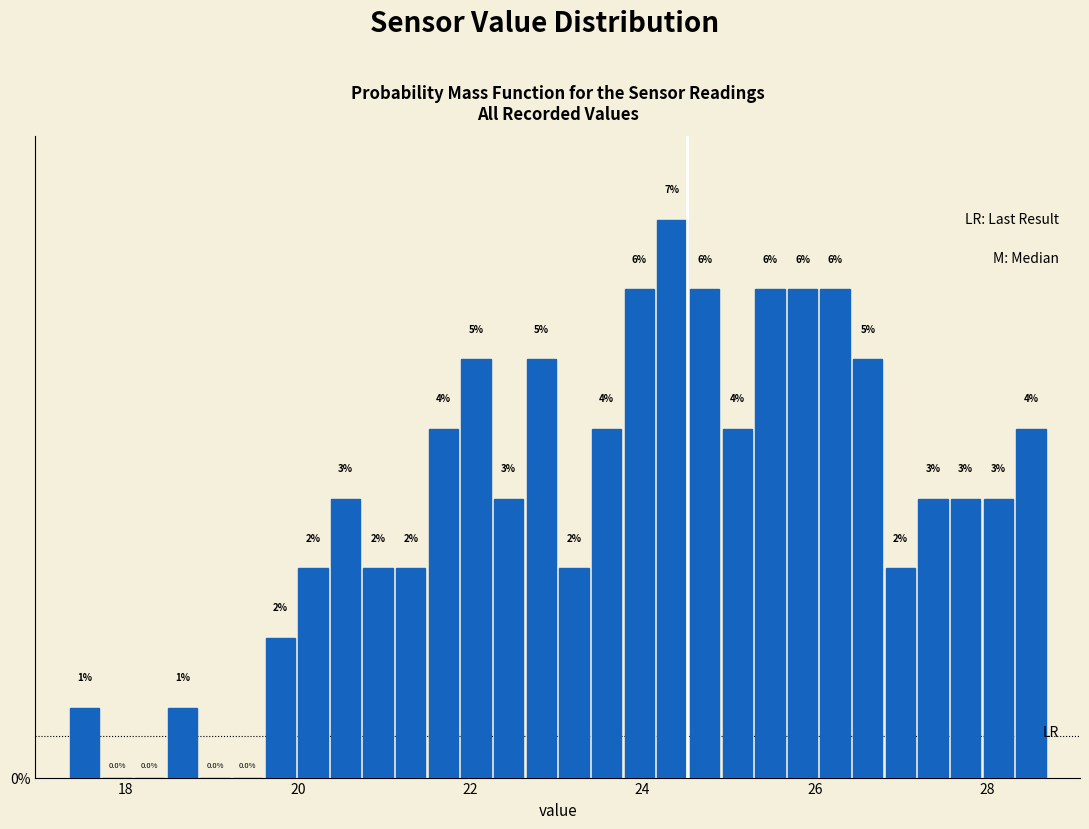

Around what value on the x-axis is the tallest bar? Give the approximate position of its centre, as read against the axis.

24.4